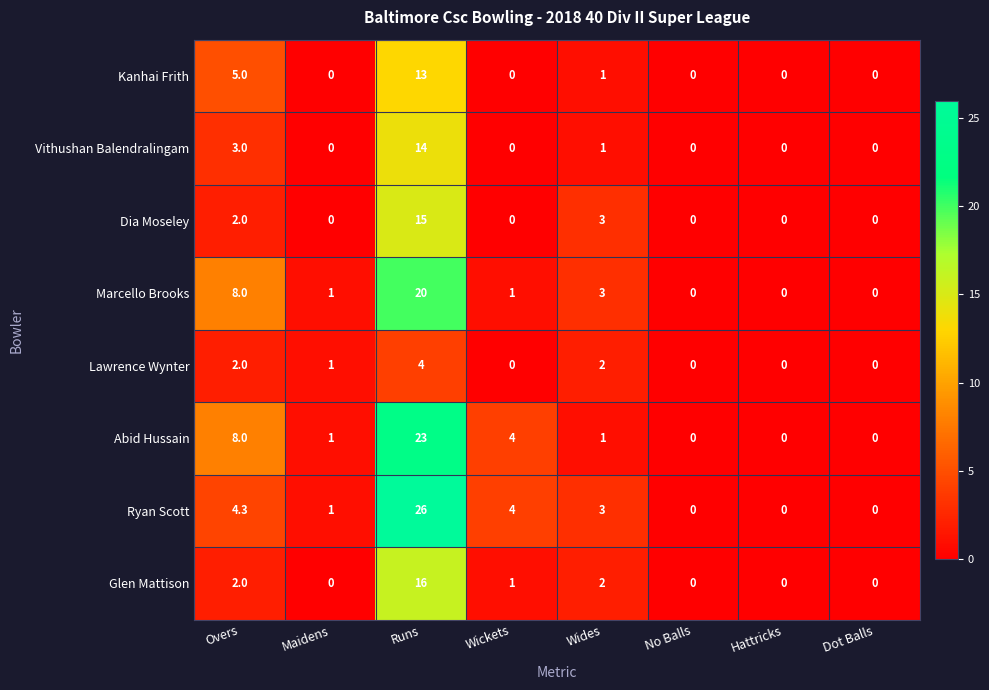

Read the Abid Hussain value at Overs.

8.0